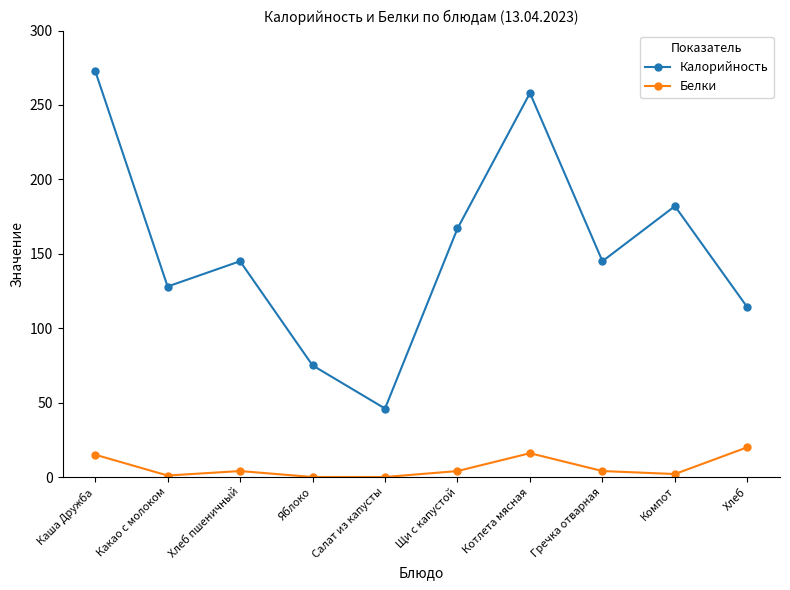

True or false: Белки and Калорийность intersect in this chart.

False